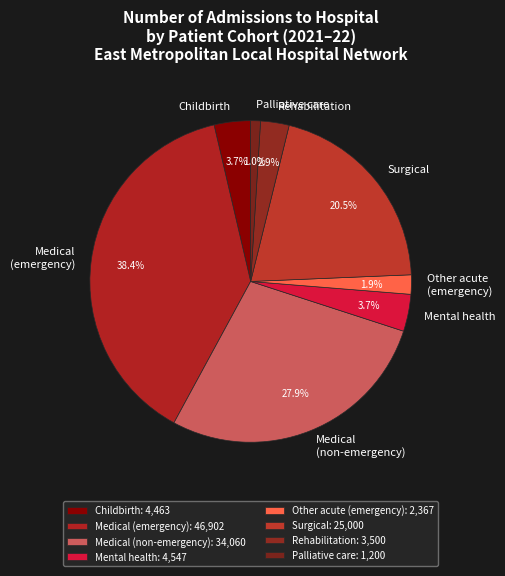

How much of the chart is everything except Medical (emergency)?

61.6%